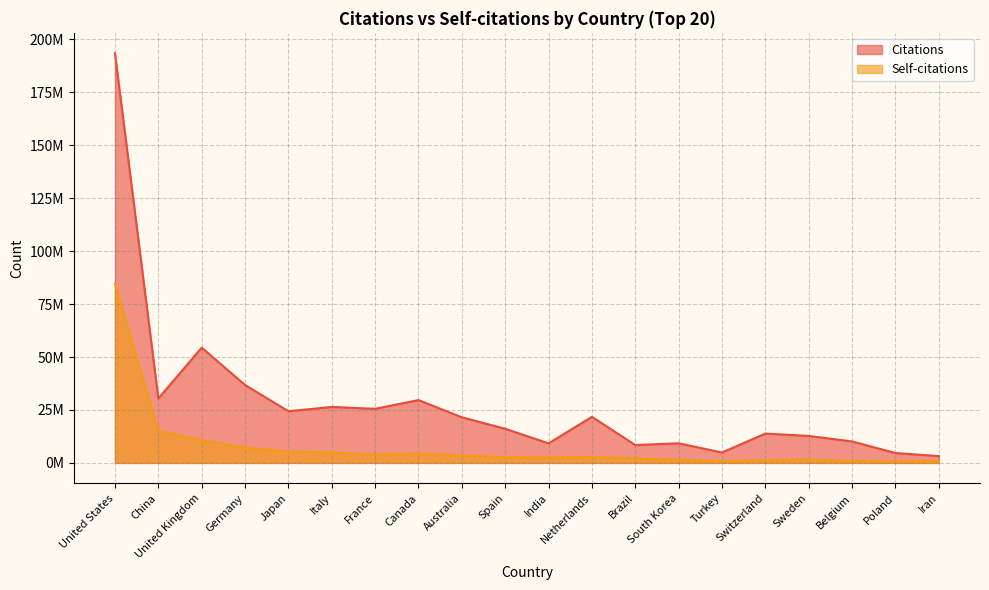

What is the difference between the maximum and minimum values in the Citations series?

190238707